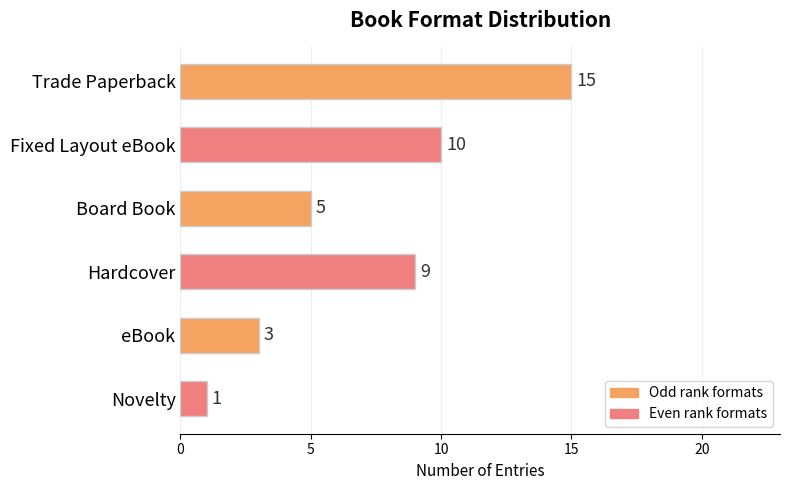

What is the average value?

7